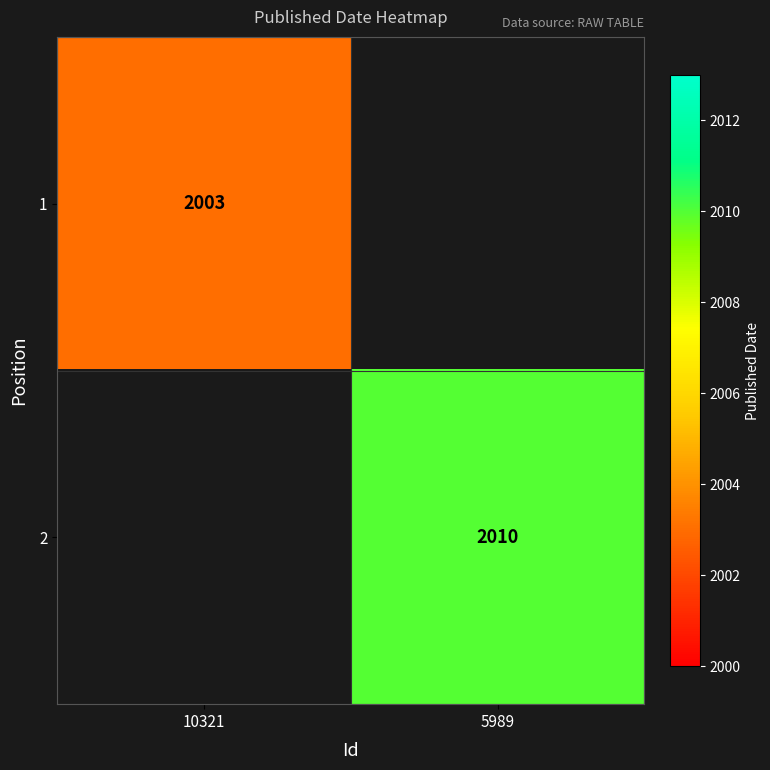

At which category does the chart reach its peak across all series?

5989